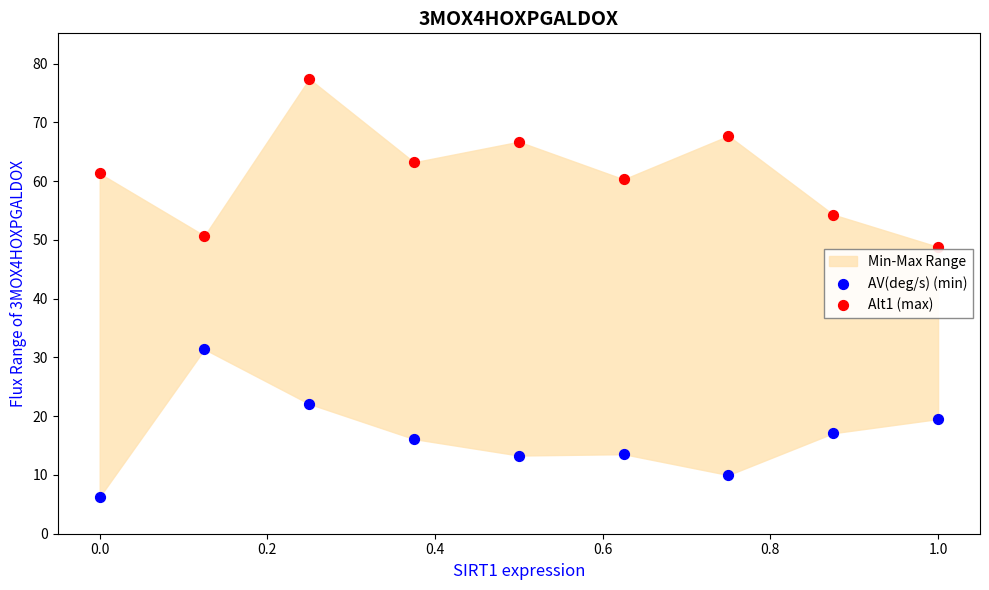

Across all data points, what is the range of Y values (max minus min)?

71.1